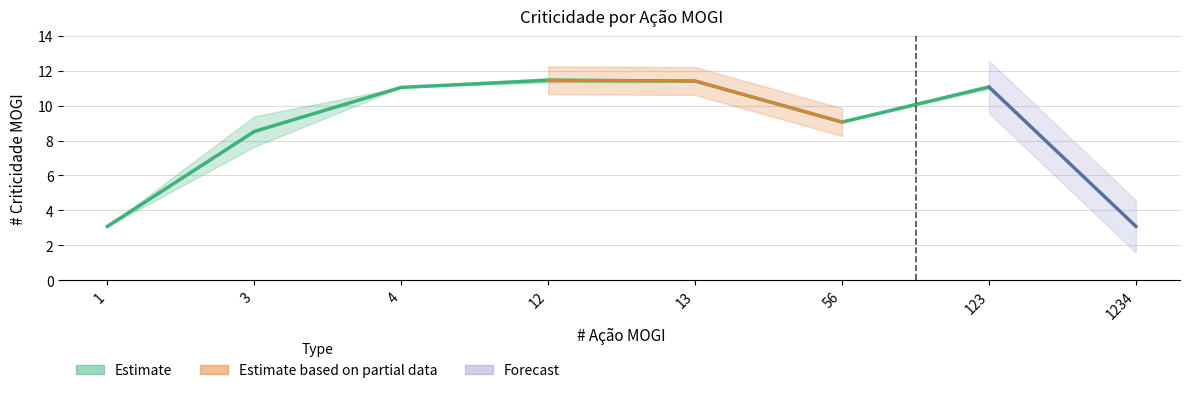

What is the ratio of the value at 123 to the value at 1?

3.6